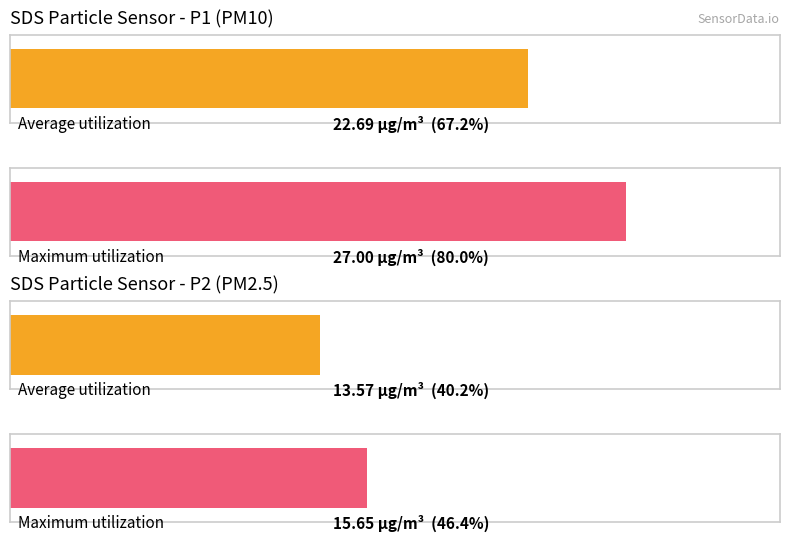

True or false: SDS_P1 has a value of 34.8 at Avg SDS_P2.

False